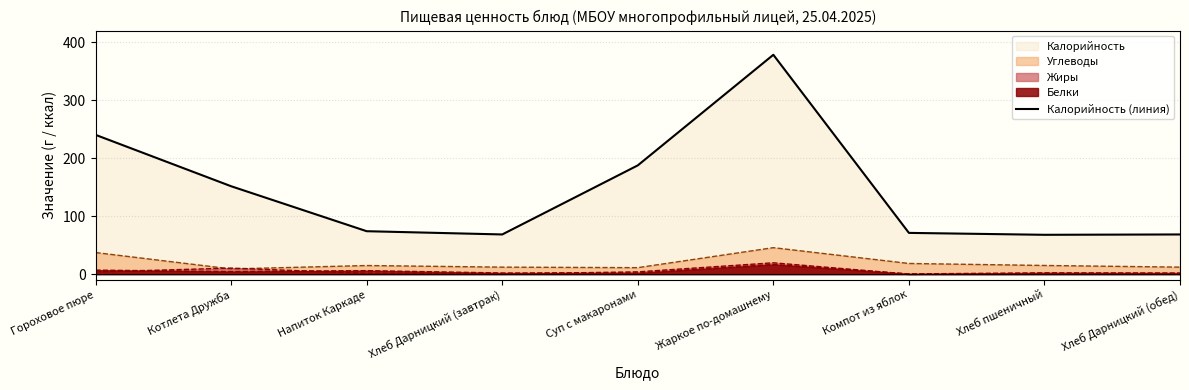

List the labels in order of value, largest first.

Жаркое по-домашнему, Гороховое пюре, Суп с макаронами, Котлета Дружба, Напиток Каркаде, Компот из яблок, Хлеб Дарницкий (завтрак), Хлеб Дарницкий (обед), Хлеб пшеничный